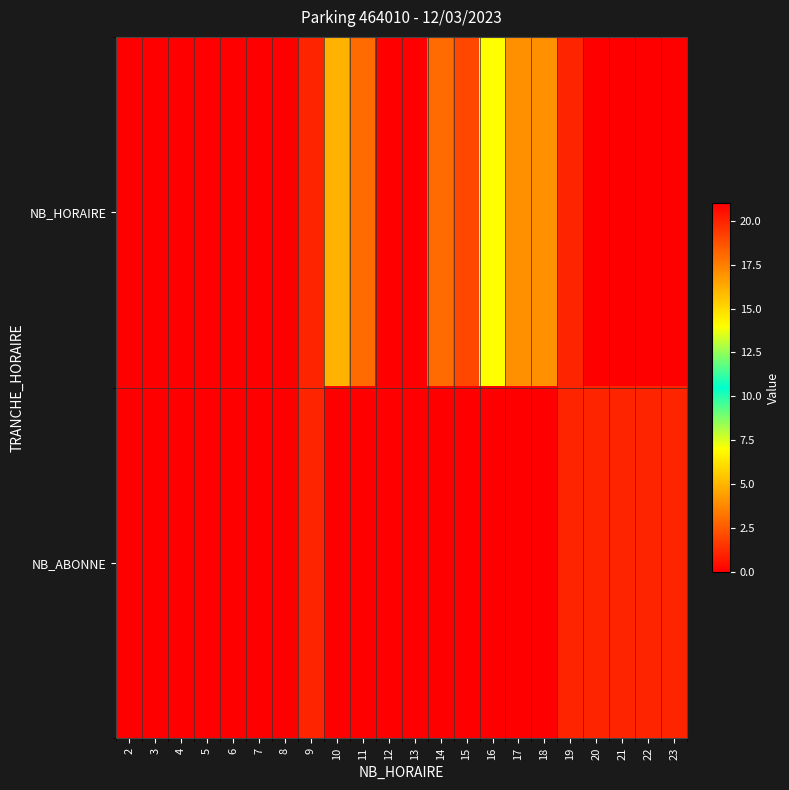

Which series has the widest spread of values?

NB_HORAIRE